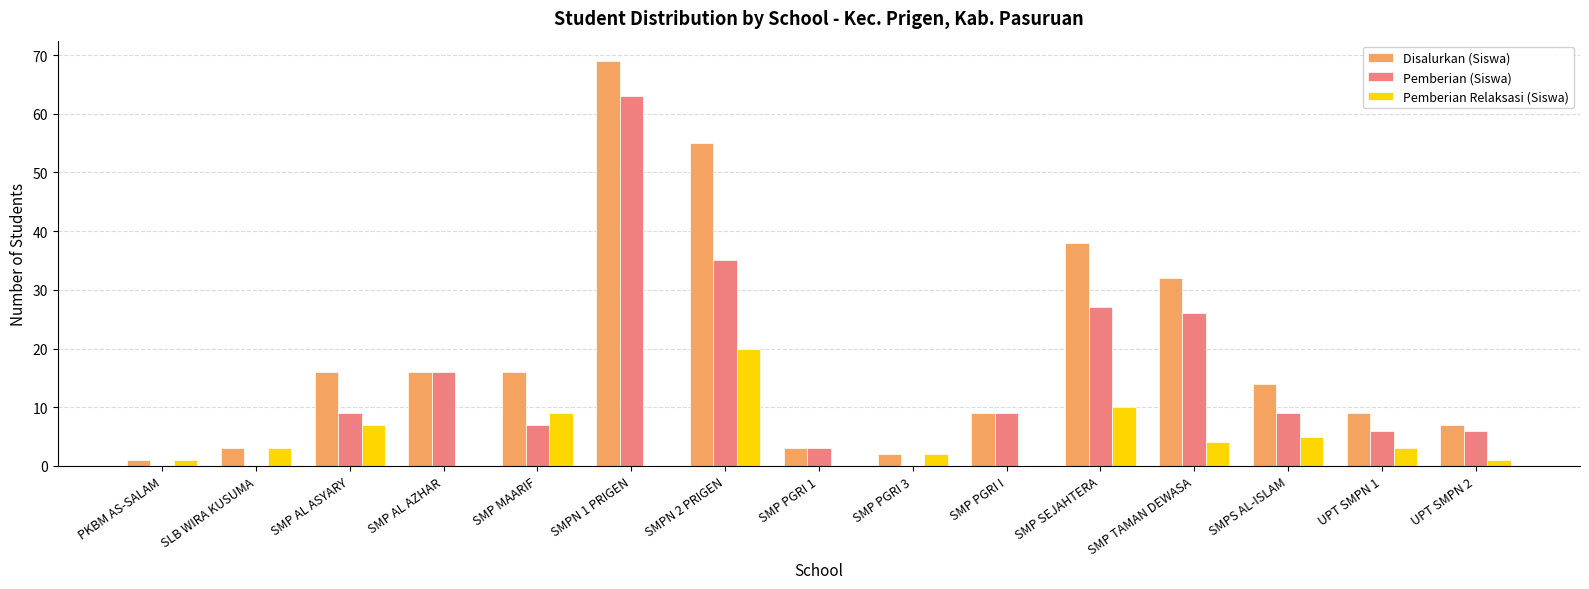

What is the total value across all series at SMP PGRI I?

18